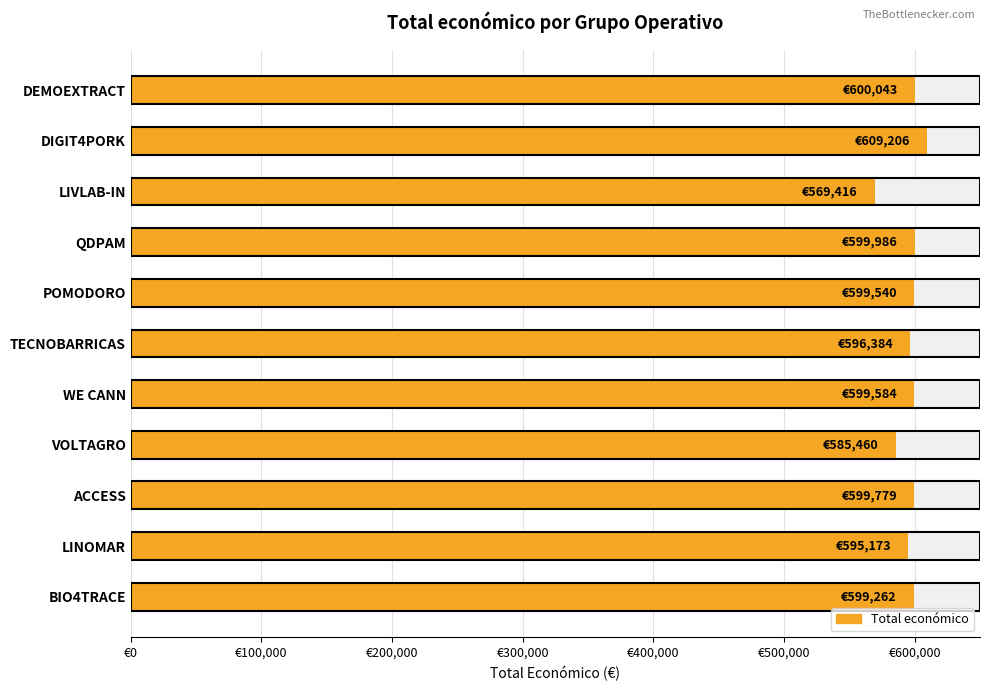

What is the minimum value shown in the chart?

569416